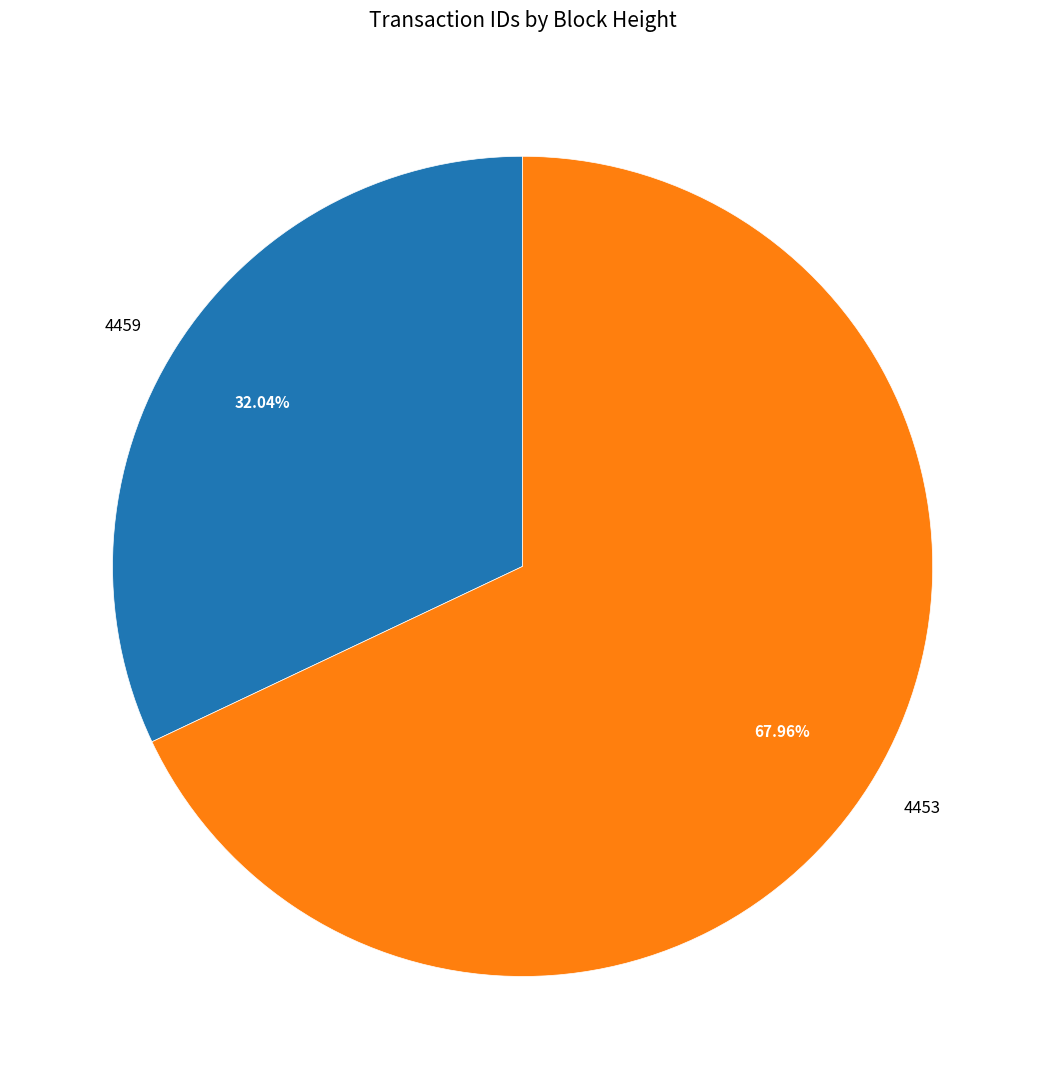

Between 4459 and 4453, which is larger?

4453